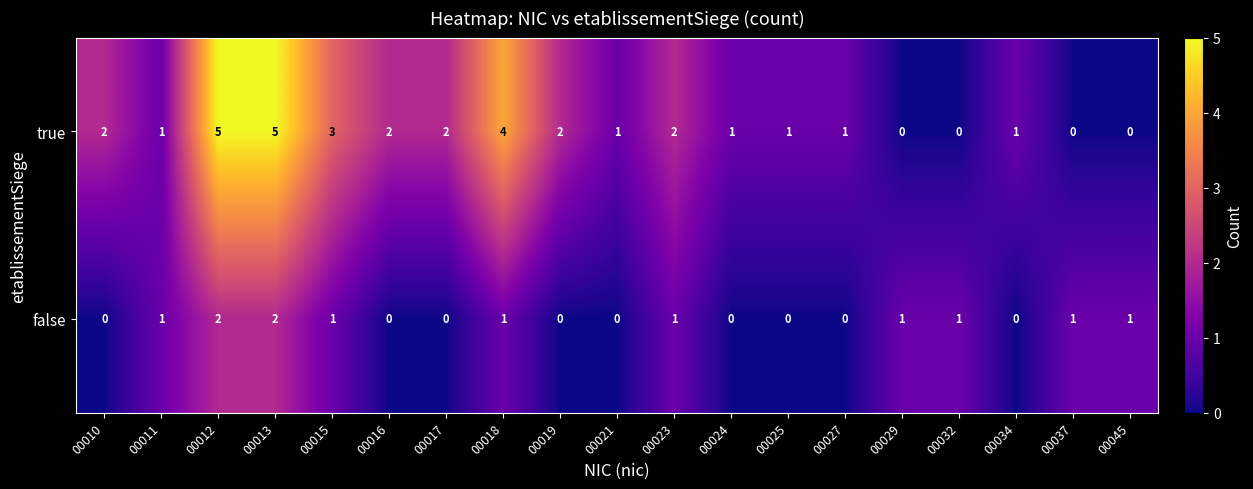

List the series in order of their overall mean, highest first.

true, false